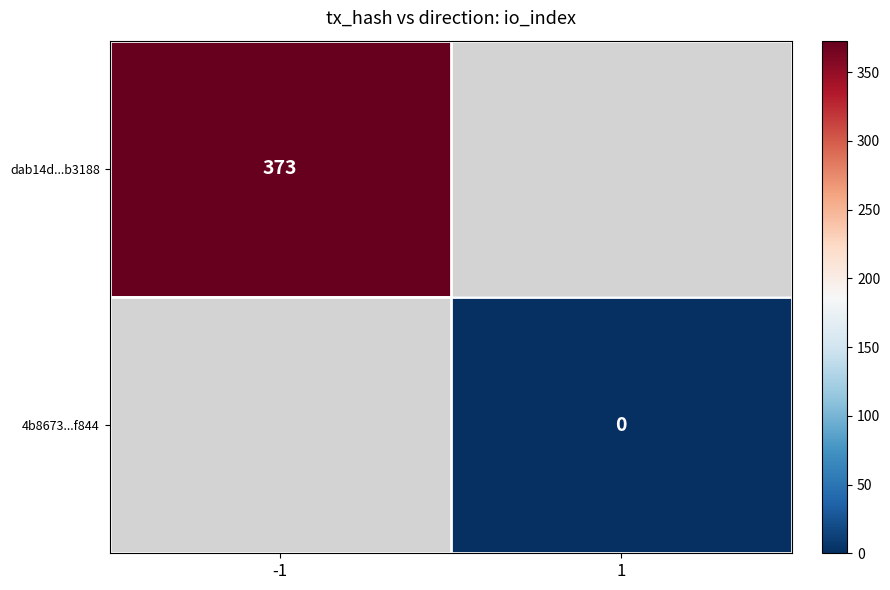

The dab14d...b3188 series shows 669 at -1. True or false?

False